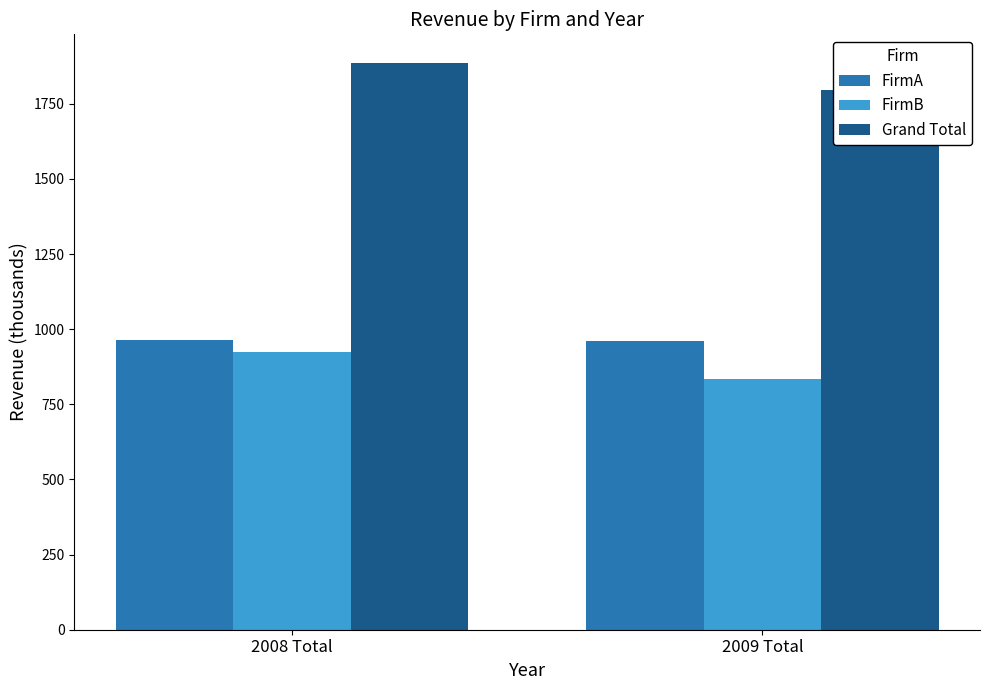

At which label does Grand Total reach its minimum?

2009 Total